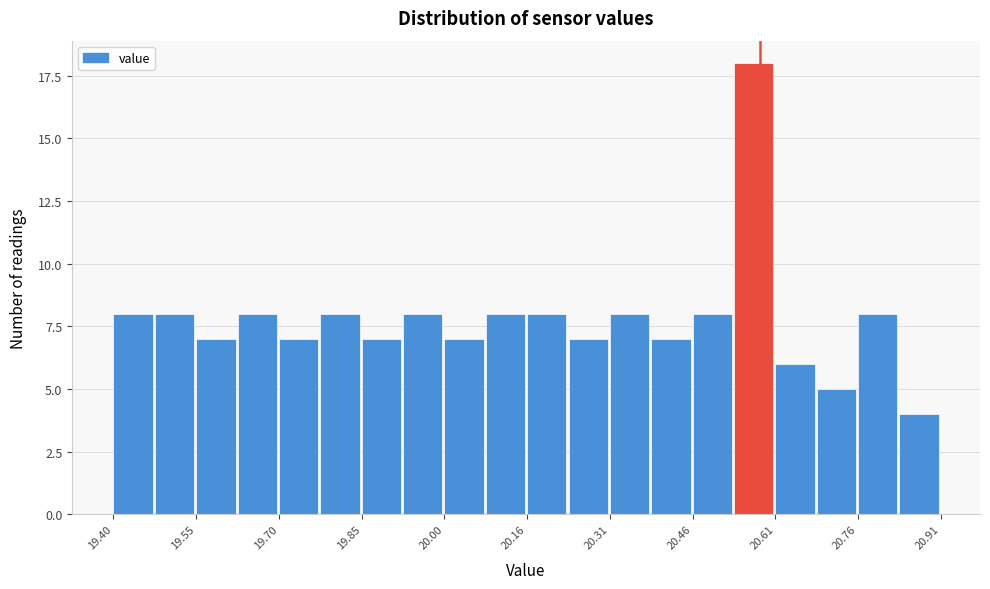

Read against the x-axis, roughly where is the centre of the tallest bar?

20.56